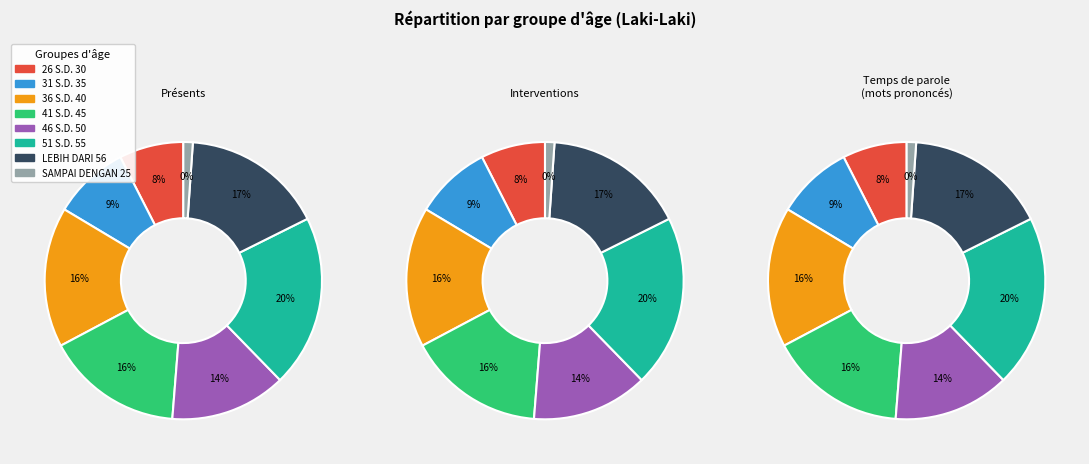

The 41 S.D. 45 slice represents 22% of the pie. True or false?

False